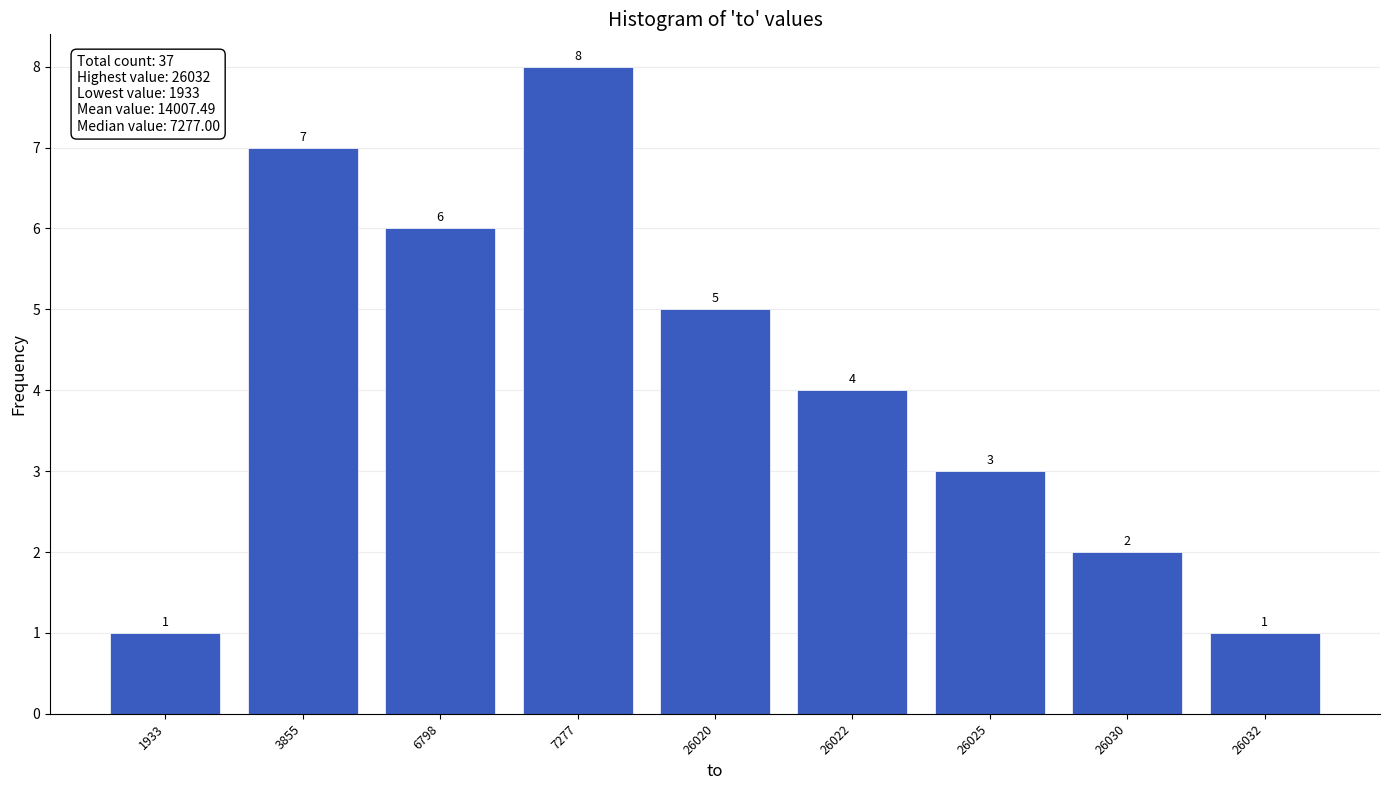

Reading left to right, transcribe all the data shown in this chart.

1	7	6	8	5	4	3	2	1